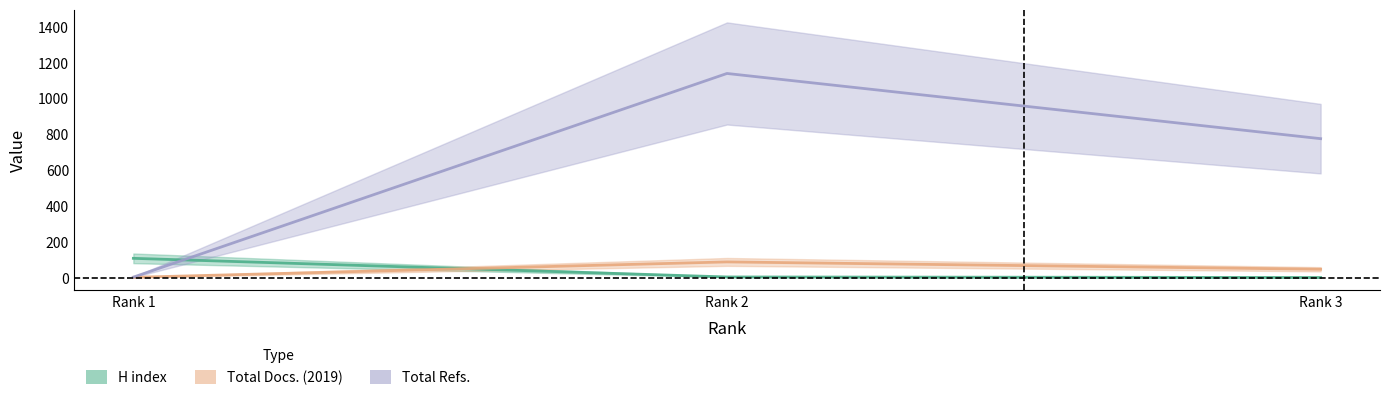

True or false: H index has a value of 53 at Rank 1.

False